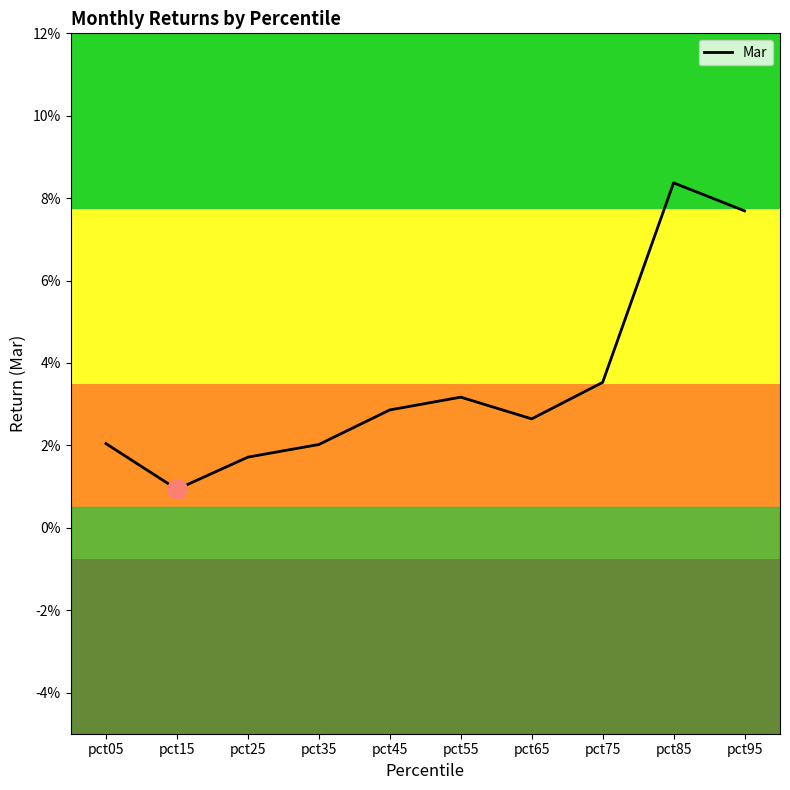

Does the chart have visible grid lines?

No